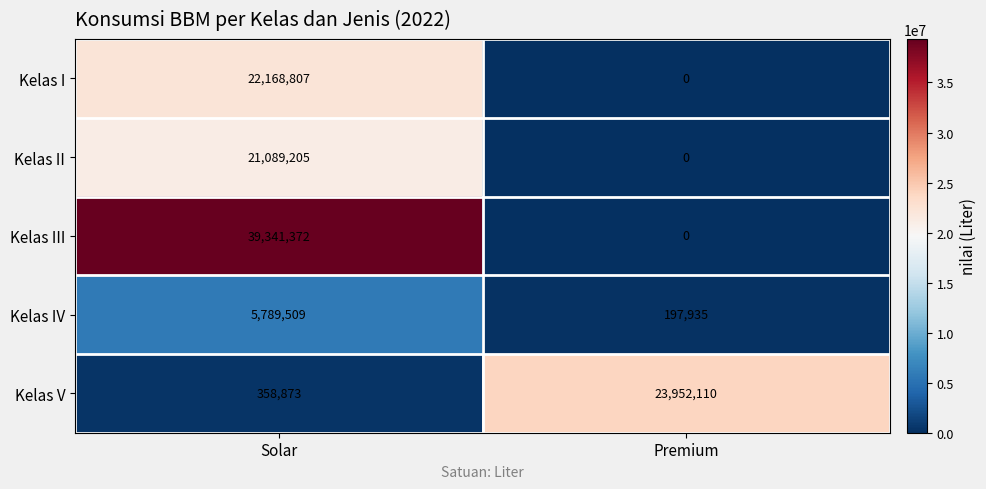

What is the sum of the Kelas V values at Solar and Premium?

24310983